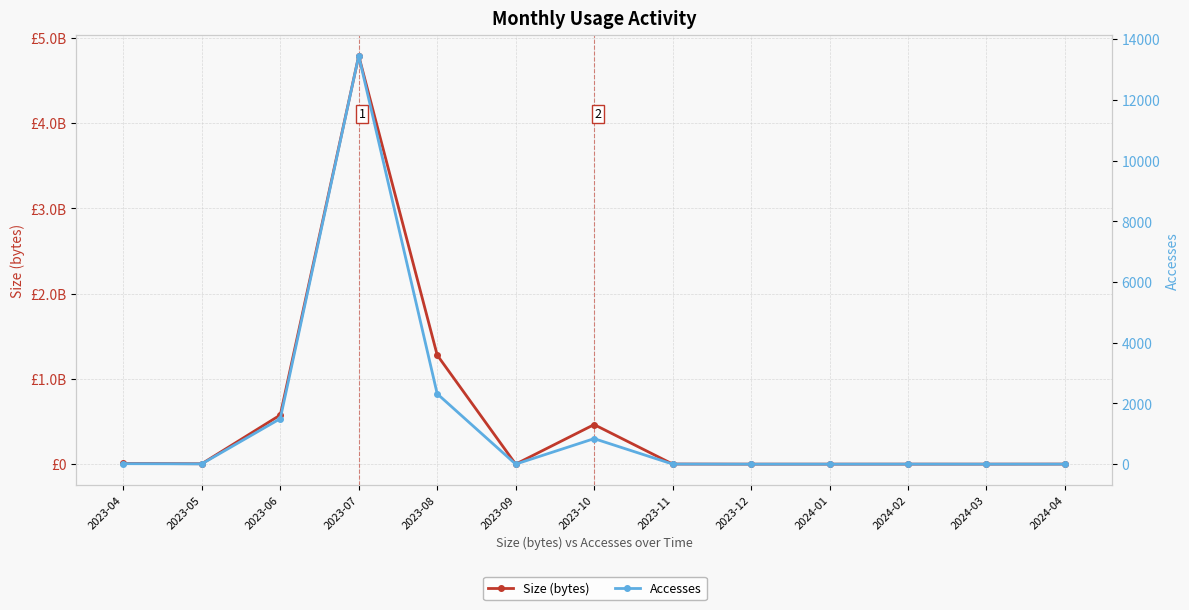

True or false: Accesses has more than 0 points higher than both neighbors.

True